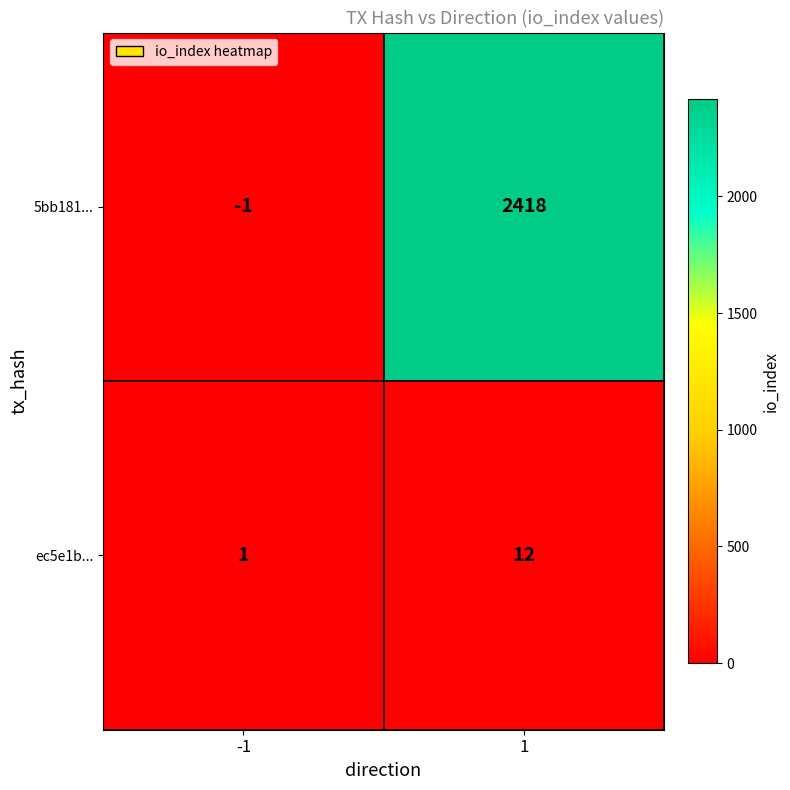

What is the difference between the maximum and minimum values in the ec5e1b... series?

11